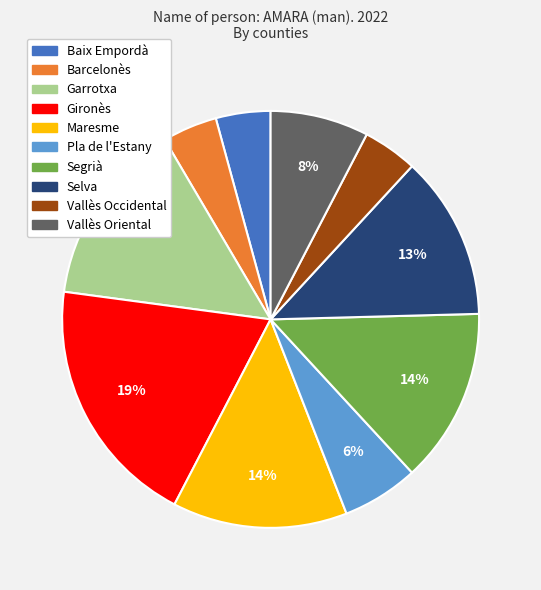

To the nearest percent, what portion does Gironès represent?

19%